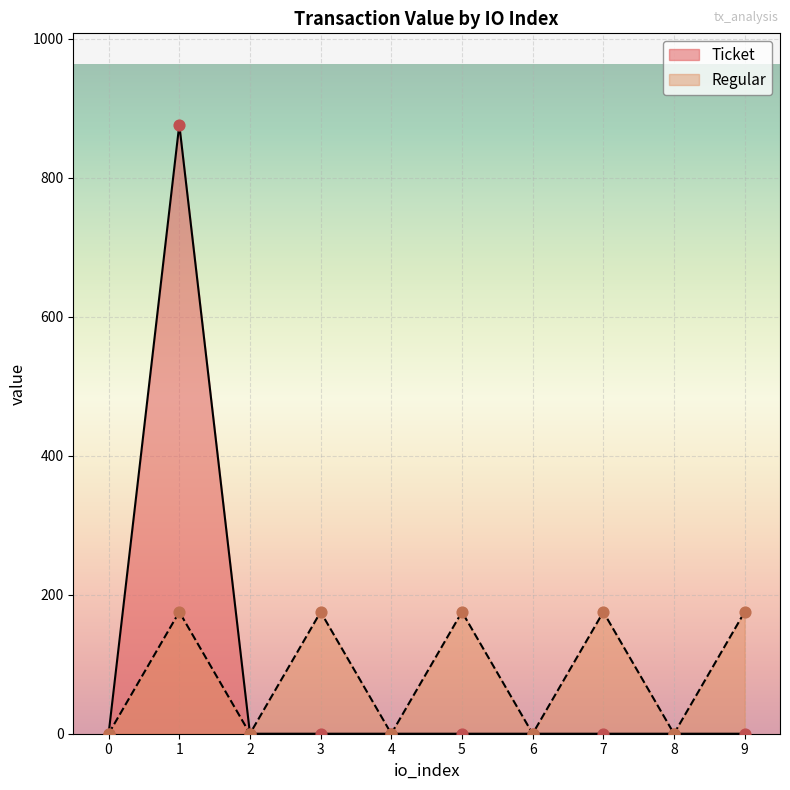

At which category is the sum across all series the highest?

1